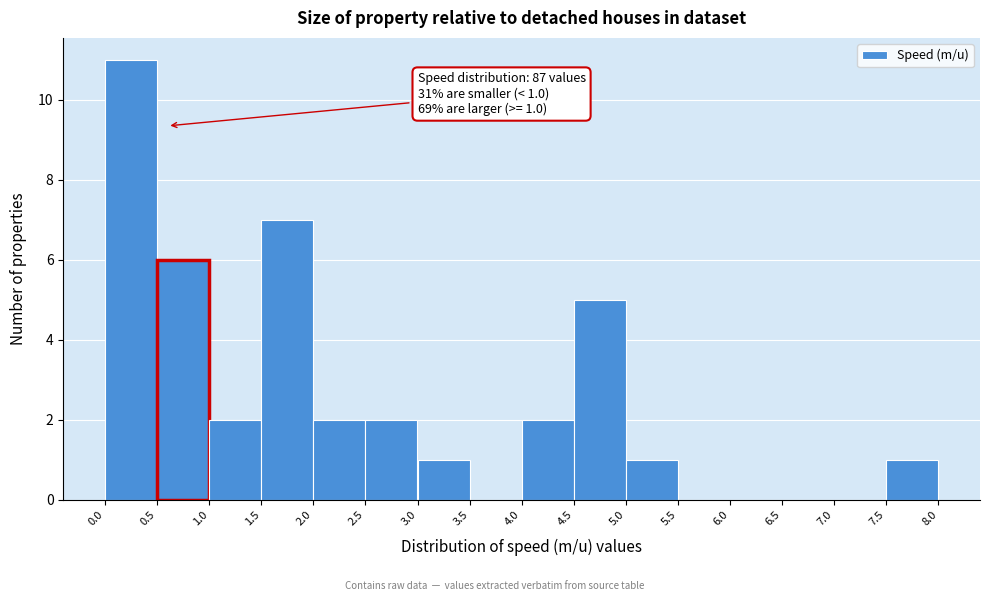

Over which range of the x-axis is the bar tallest?

0.0 to 0.5